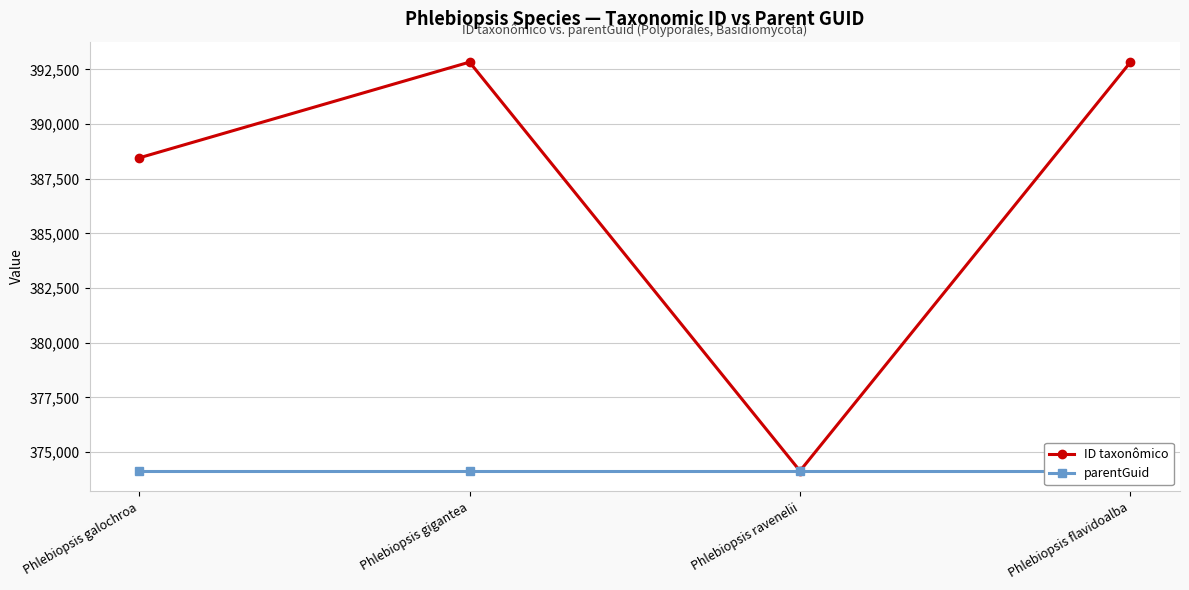

Reading right to left, extract all data points from this chart.

ID taxonômico: Phlebiopsis flavidoalba=392832	Phlebiopsis ravenelii=374131	Phlebiopsis gigantea=392835	Phlebiopsis galochroa=388453
parentGuid: Phlebiopsis flavidoalba=374128	Phlebiopsis ravenelii=374128	Phlebiopsis gigantea=374128	Phlebiopsis galochroa=374128